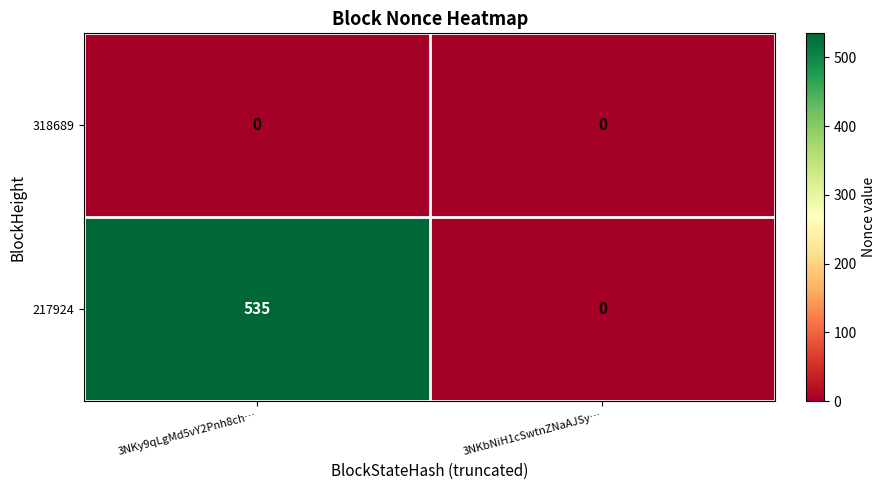

The 318689 series shows 0 at 3NKbNiH1cSwtnZNaAJSy…. True or false?

True